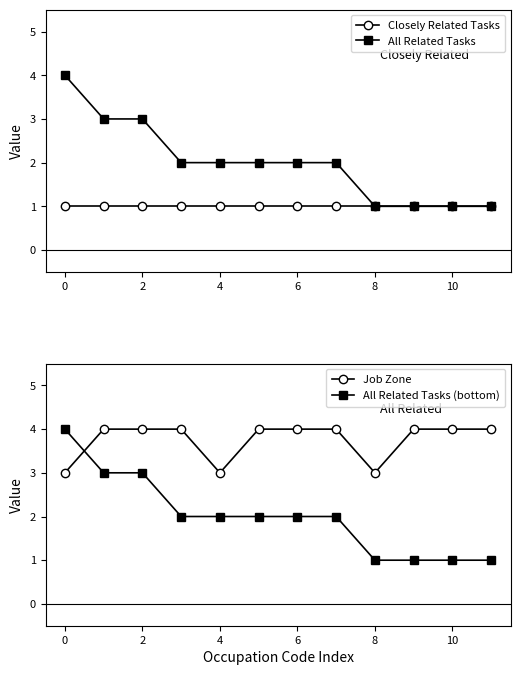

The value of All Related Tasks (bottom) at 4 is 2. True or false?

True